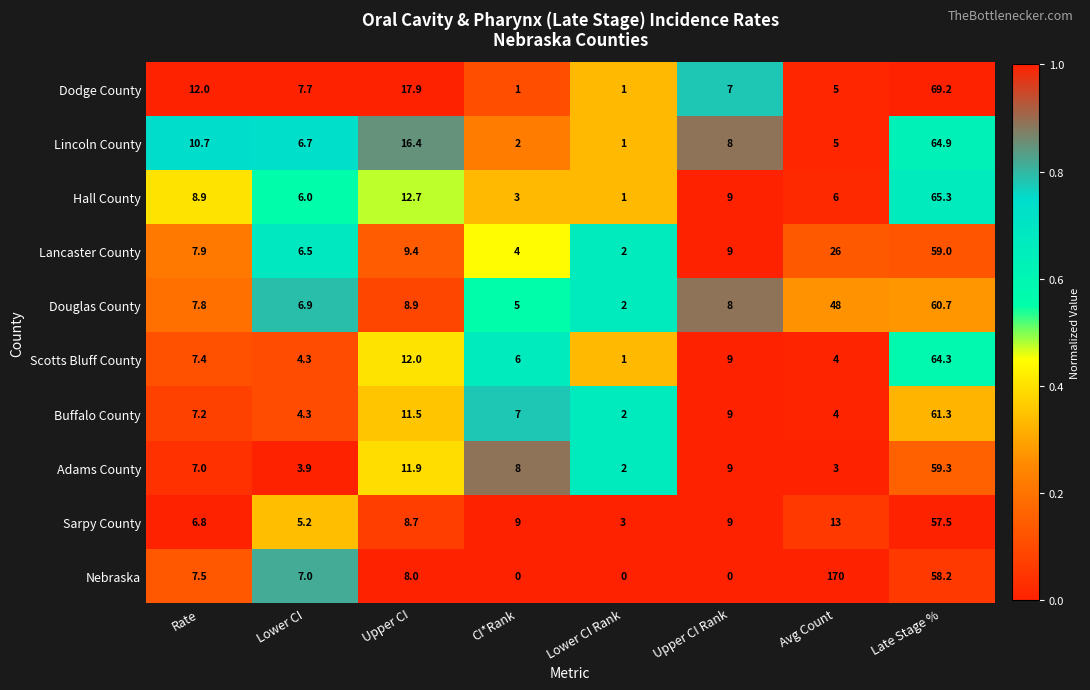

What is the difference between the second highest and minimum values in the Sarpy County series?

10.0